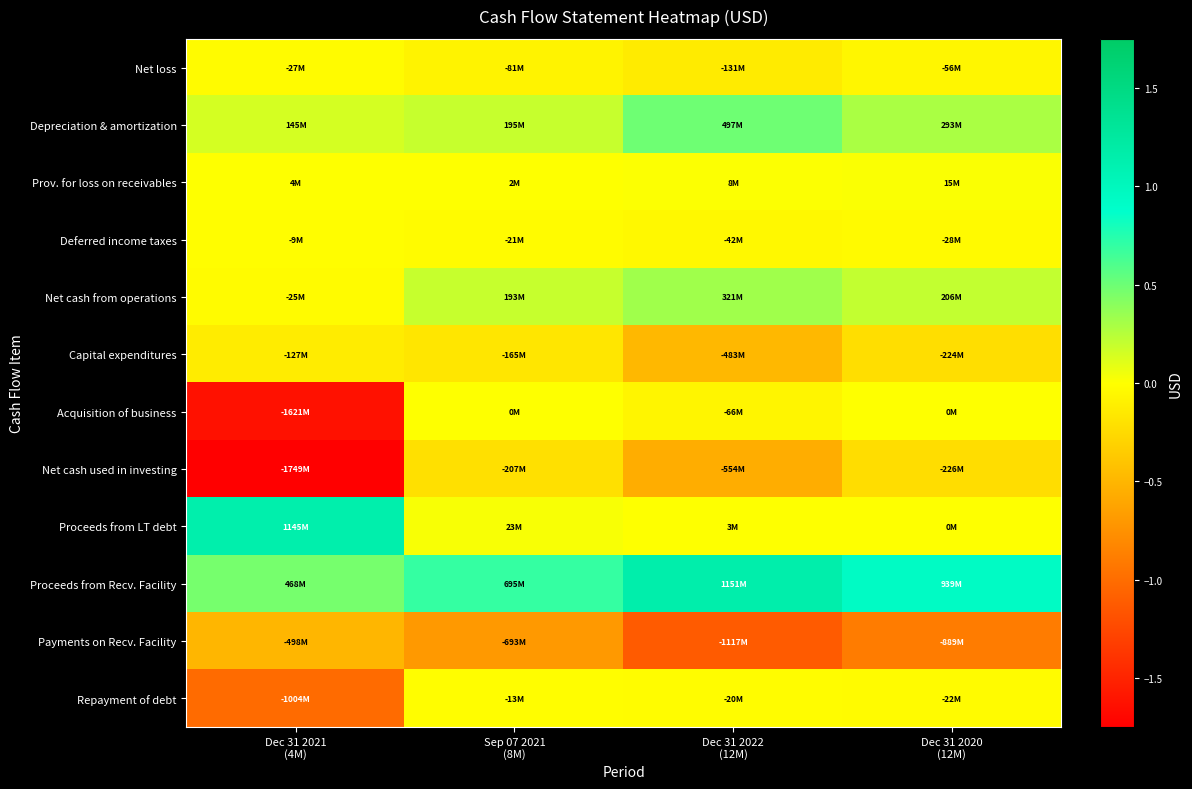

At Sep 07 2021 (8M), list the series in order from largest to smallest.

Proceeds from Recv. Facility, Depreciation & amortization, Net cash from operations, Proceeds from LT debt, Prov. for loss on receivables, Acquisition of business, Repayment of debt, Deferred income taxes, Net loss, Capital expenditures, Net cash used in investing, Payments on Recv. Facility